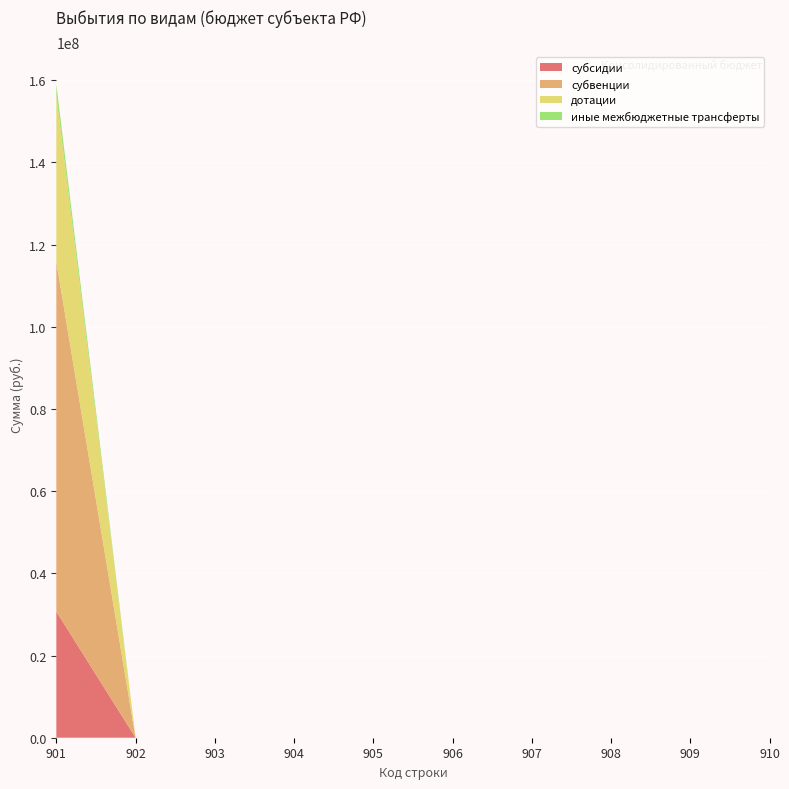

Reading right to left, list all the values displayed in this chart.

субсидии: 910=0.0	909=0.0	908=0.0	907=0.0	906=0.0	905=0.0	904=0.0	903=0.0	902=0.0	901=30710707.8
субвенции: 910=0.0	909=0.0	908=0.0	907=0.0	906=0.0	905=0.0	904=0.0	903=0.0	902=0.0	901=85133151.9
дотации: 910=0.0	909=0.0	908=0.0	907=0.0	906=0.0	905=0.0	904=0.0	903=0.0	902=0.0	901=40458500.0
иные межбюджетные трансферты: 910=0.0	909=0.0	908=0.0	907=0.0	906=0.0	905=0.0	904=0.0	903=0.0	902=0.0	901=2694100.0